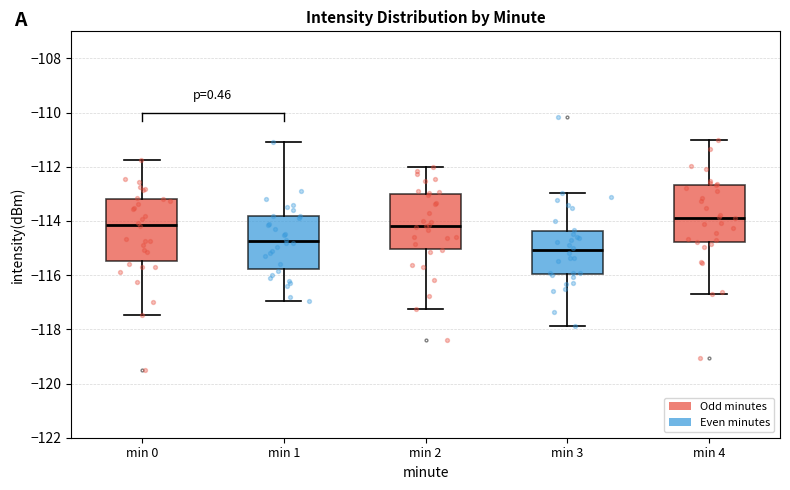

Where is the upper edge of the box for min 4 on the y-axis? The values are not printed on the chart, so give them approximately, as read against the axis.

-112.6